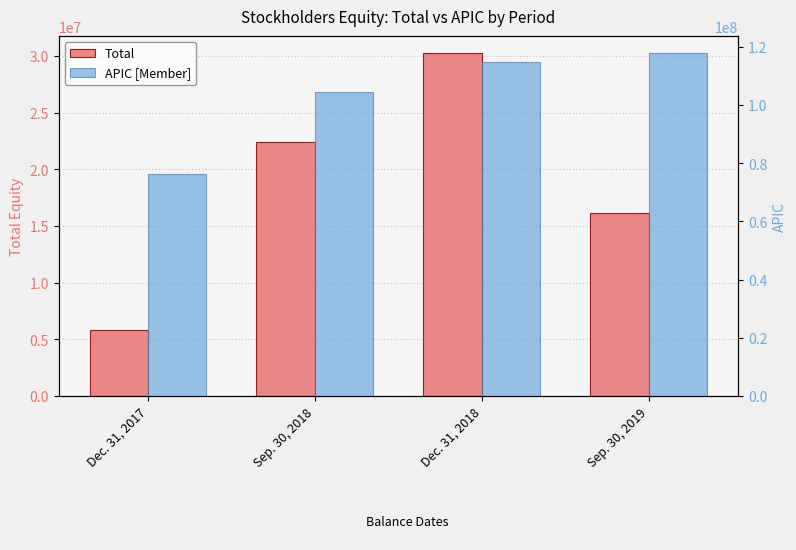

How many series are shown in this chart?

2